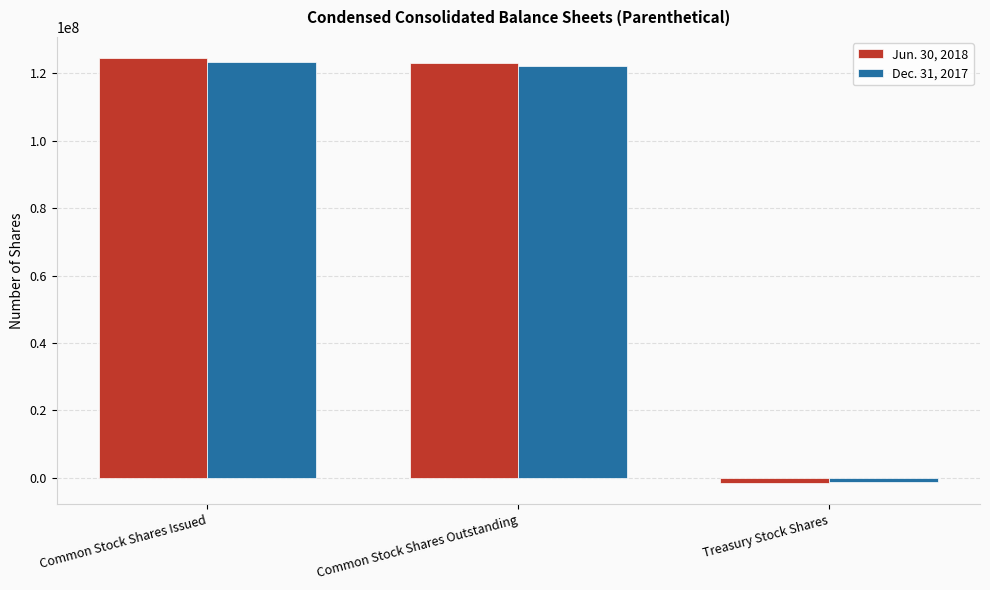

What are all the series names shown in the legend?

Jun. 30, 2018, Dec. 31, 2017